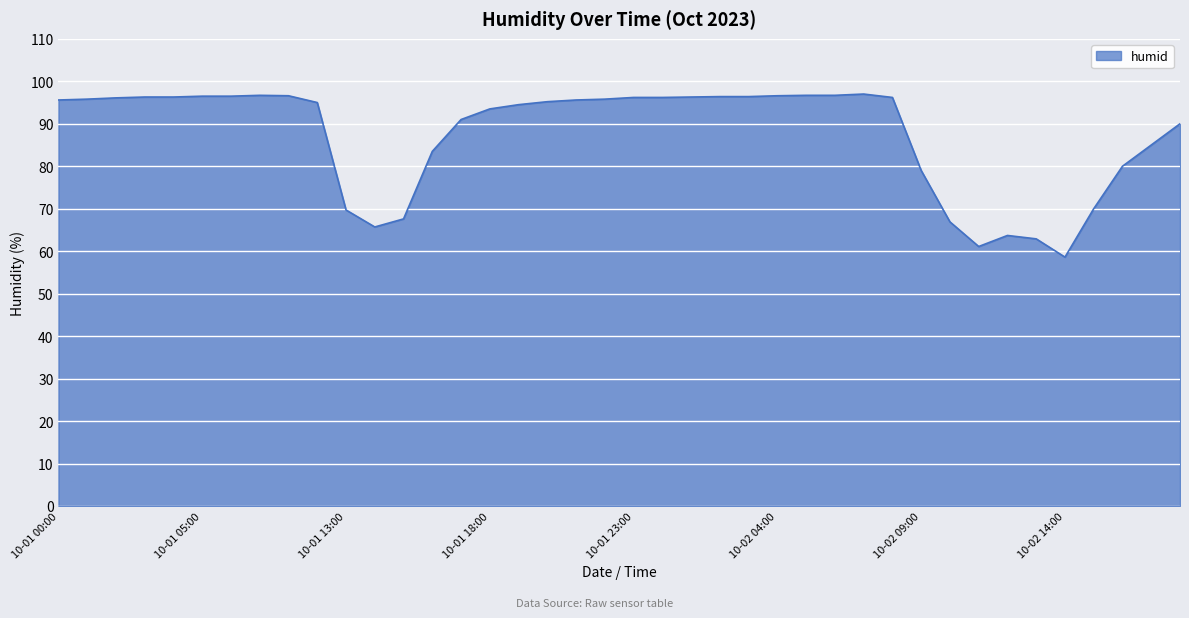

What is the greatest value displayed?

97.0